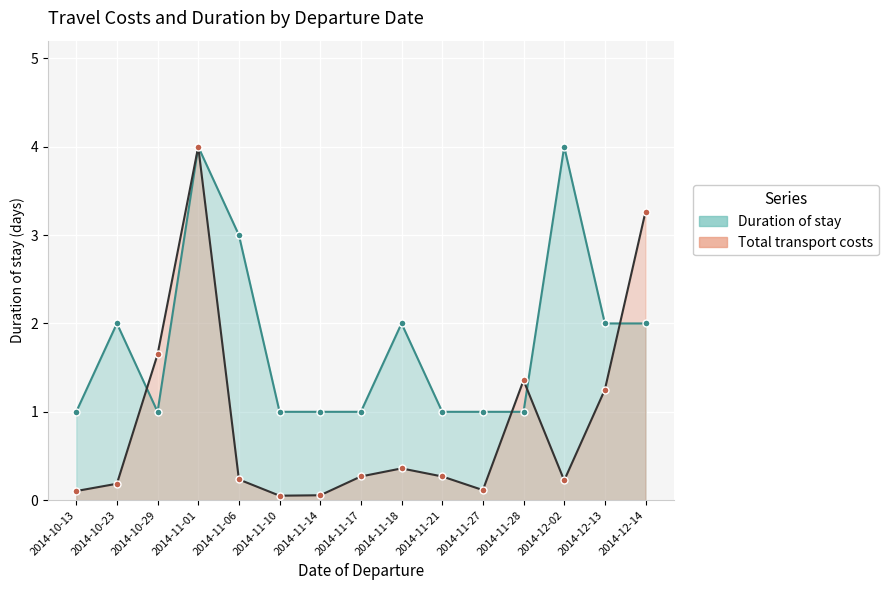

At which label does Duration of stay reach its peak?

2014-11-01